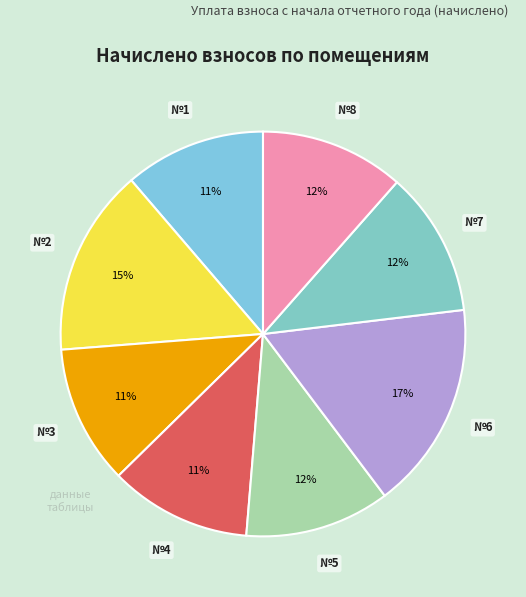

Which category has the smallest portion of the pie?

3